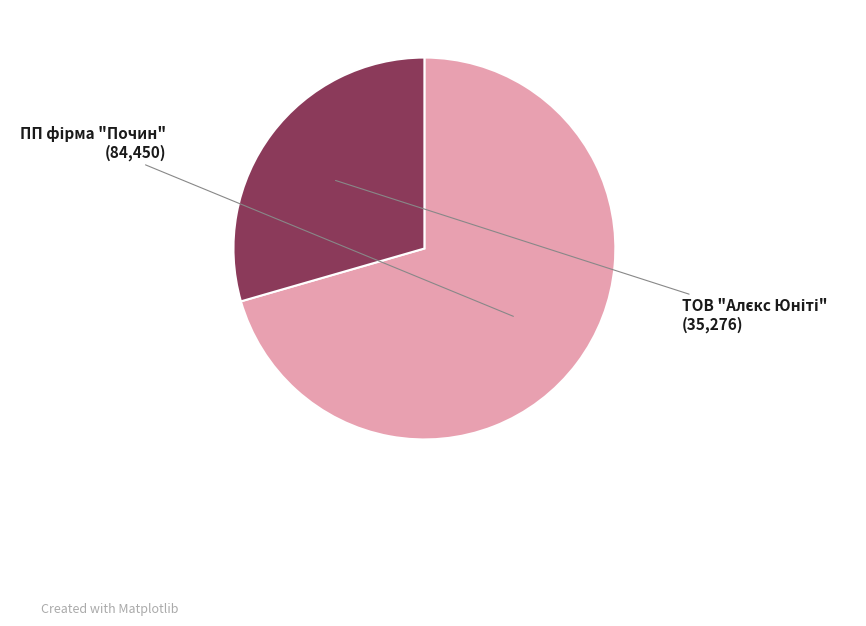

Is there a majority slice in this chart?

Yes